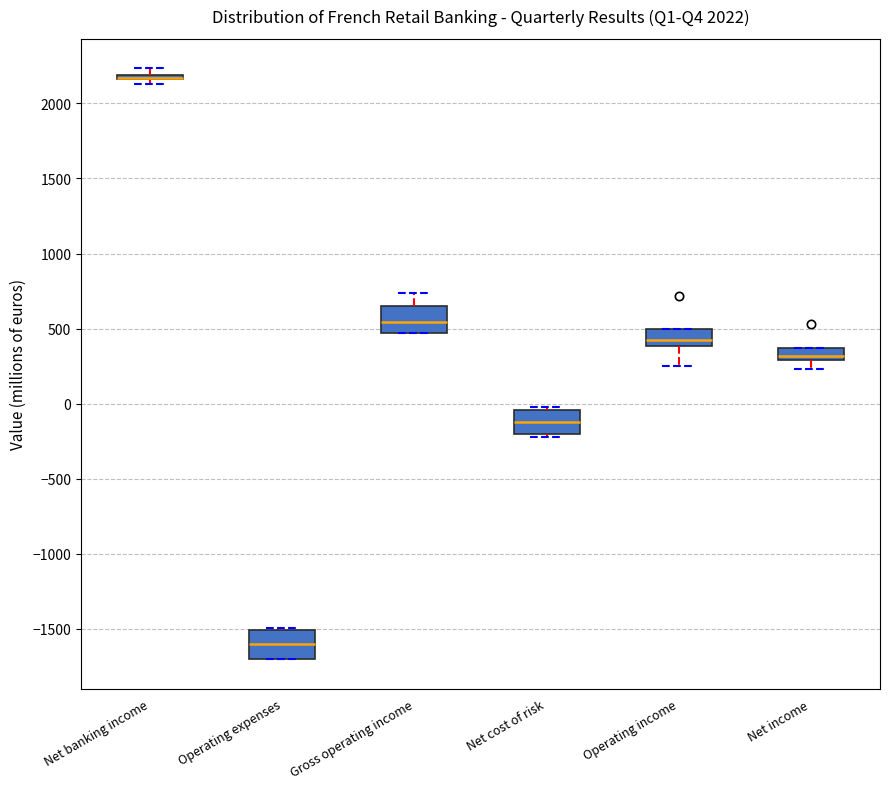

Where is the lower edge of the box for Operating expenses on the y-axis? The values are not printed on the chart, so give them approximately, as read against the axis.

-1700